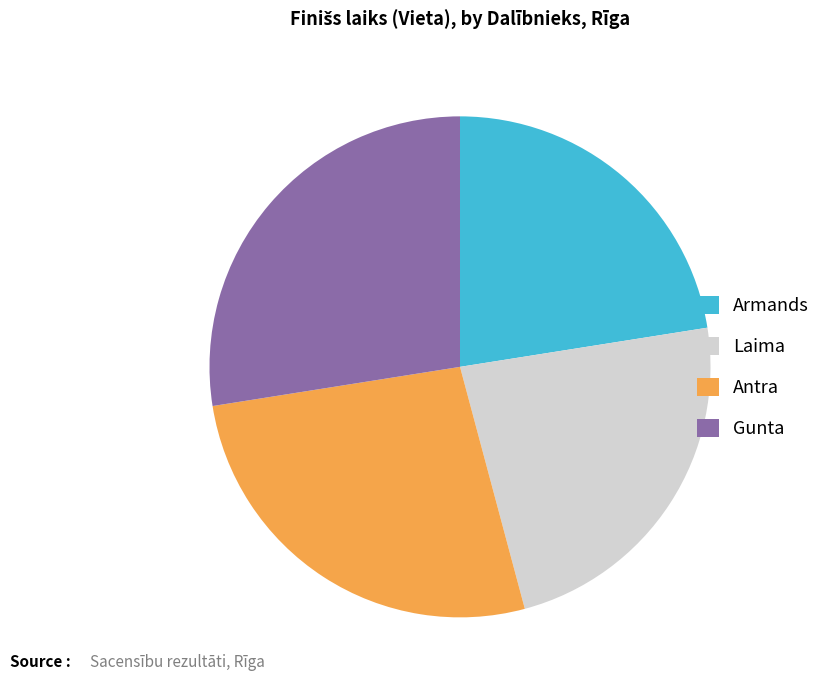

The Antra slice represents 27% of the pie. True or false?

True